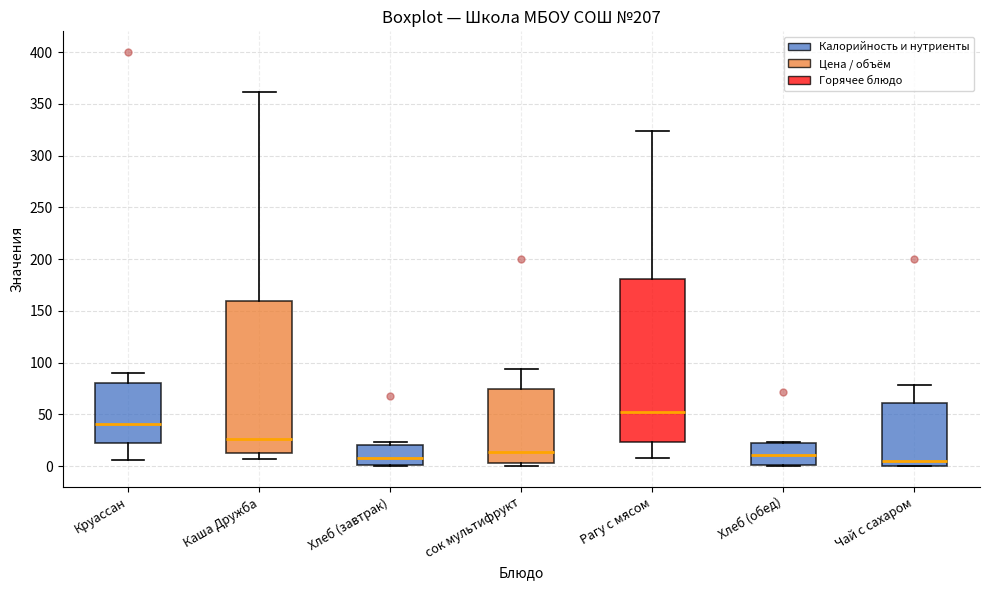

Where is the lower edge of the box for Хлеб (завтрак) on the y-axis? The values are not printed on the chart, so give them approximately, as read against the axis.

0